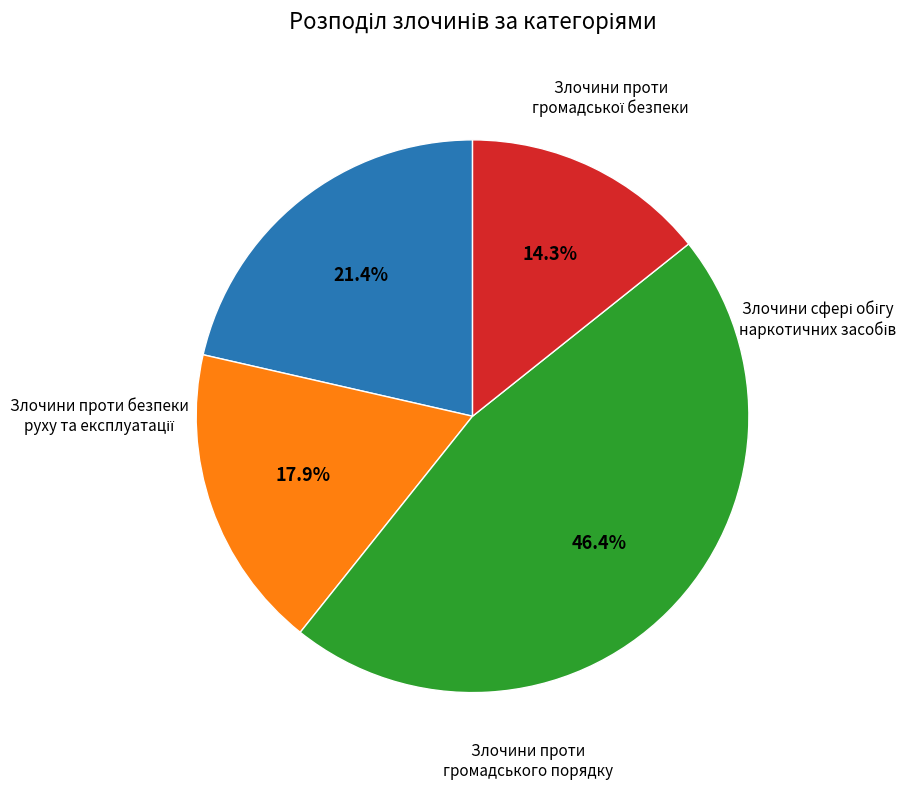

Does any single category account for the majority?

No